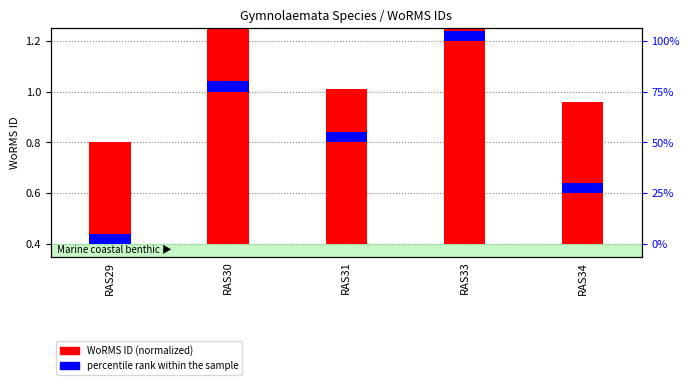

At how many categories does at least one series exceed 1?

2